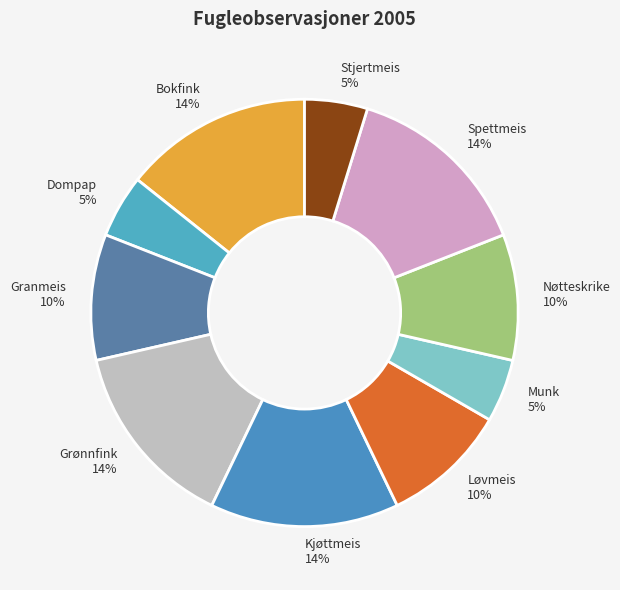

How many segments does this pie chart have?

10